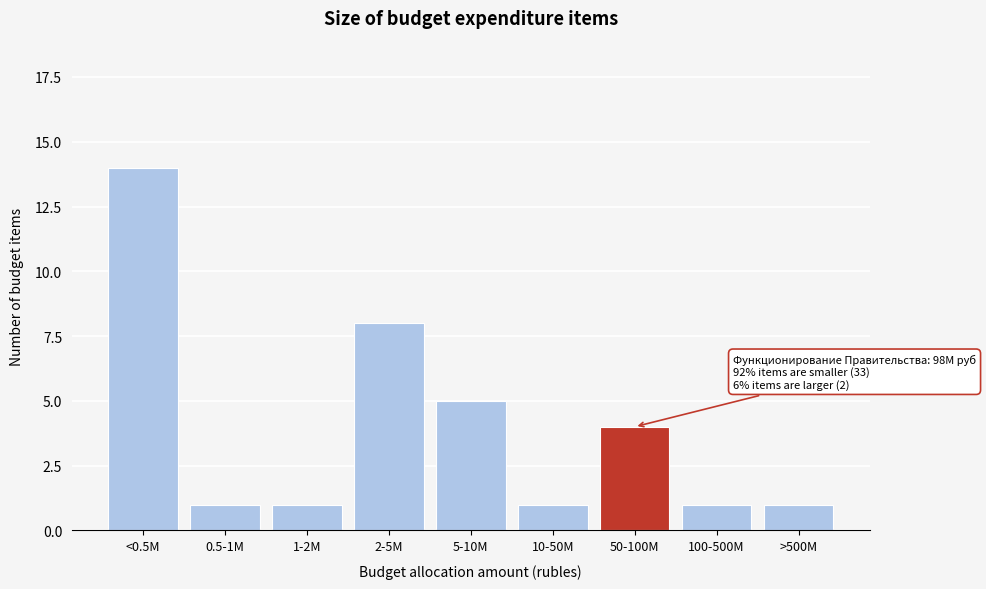

Reading left to right, transcribe all the data shown in this chart.

<0.5M=14	0.5-1M=1	1-2M=1	2-5M=8	5-10M=5	10-50M=1	50-100M=4	100-500M=1	>500M=1